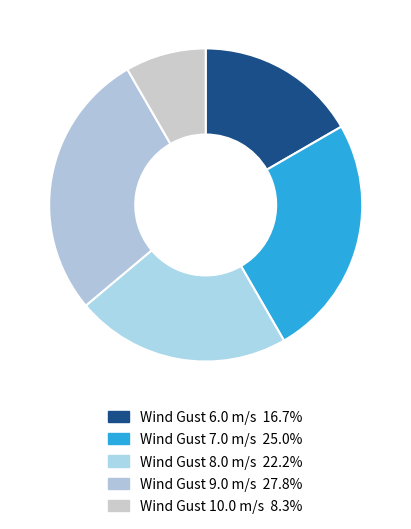

How many slices are in this pie chart?

5